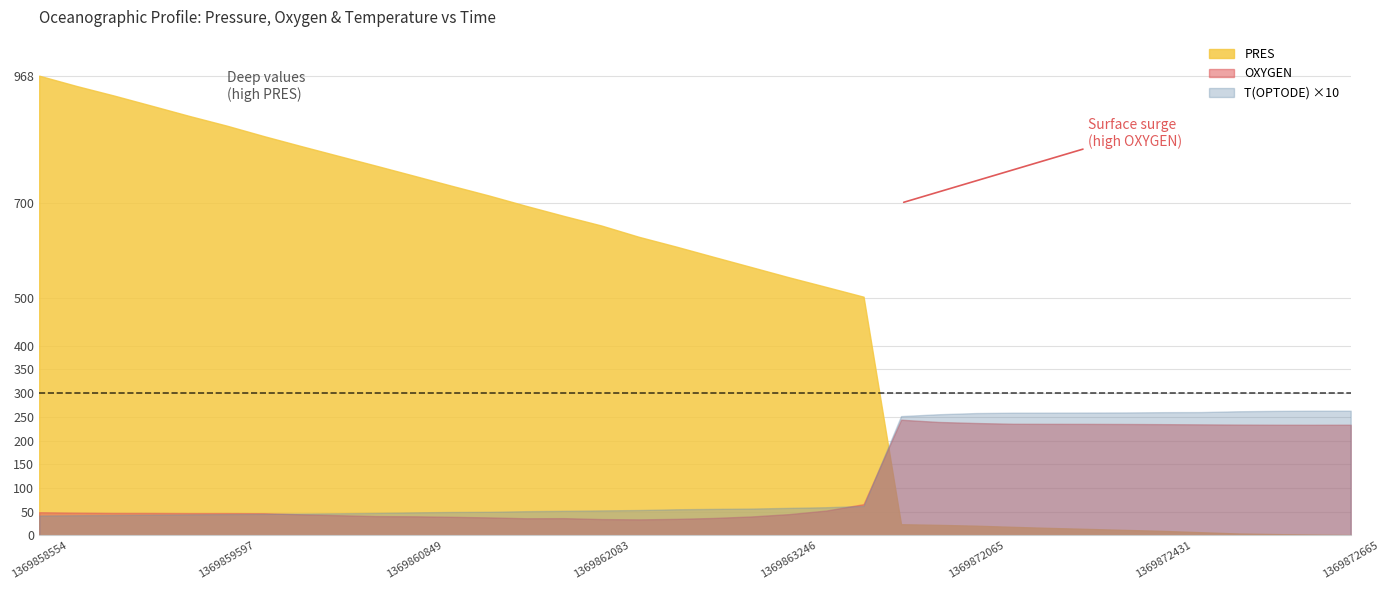

After their last crossing, which series has the higher values: T(OPTODE) or PRES?

T(OPTODE)